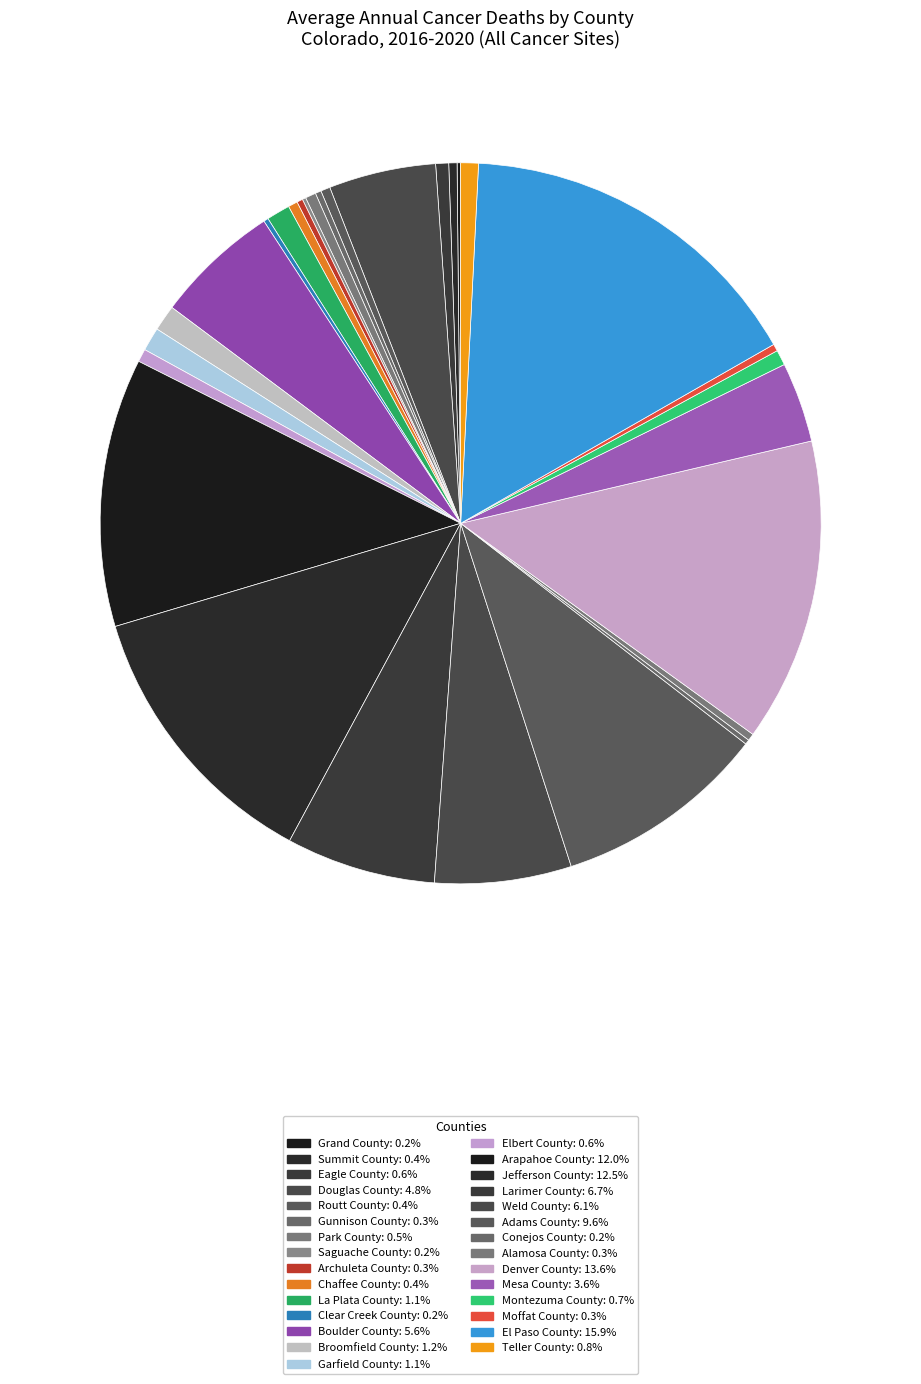

How many slices are in this pie chart?

29